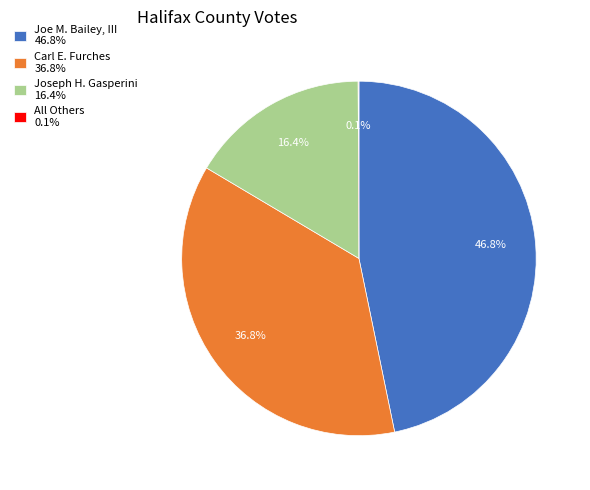

Between Carl E. Furches and Joe M. Bailey, III, which is larger?

Joe M. Bailey, III